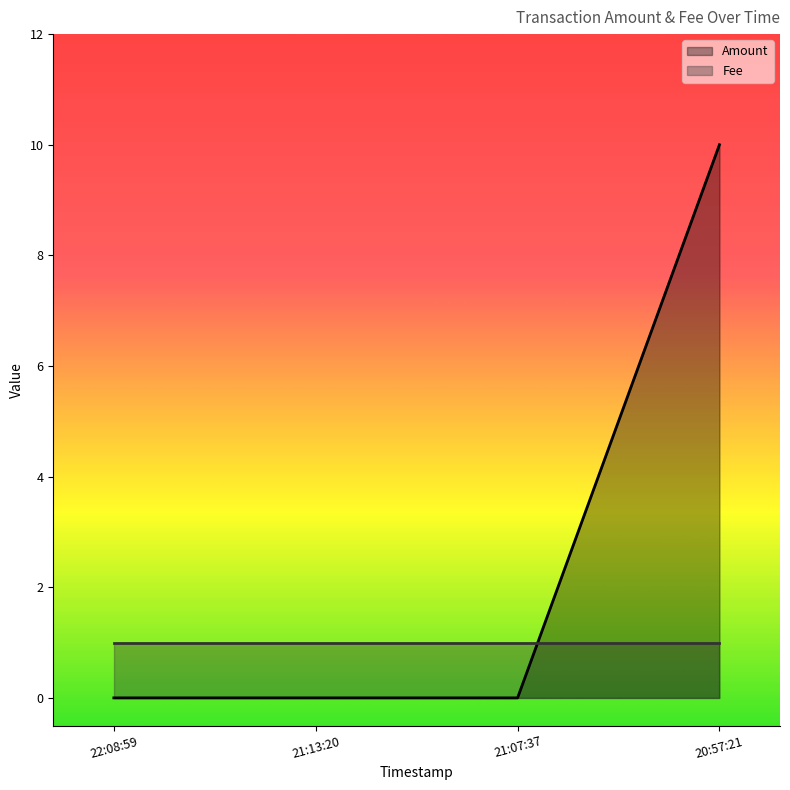

At 20:57:21, list the series in order from largest to smallest.

Amount, Fee